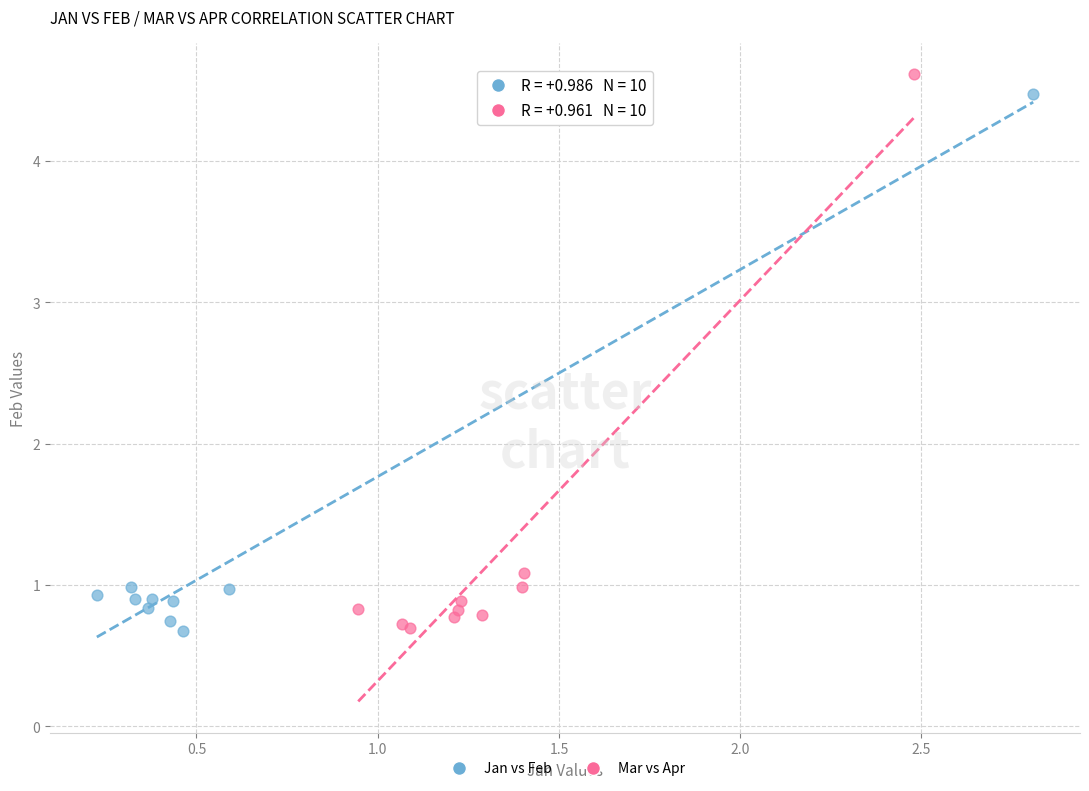

Which series has the largest Y range (max minus min)?

Mar vs Apr